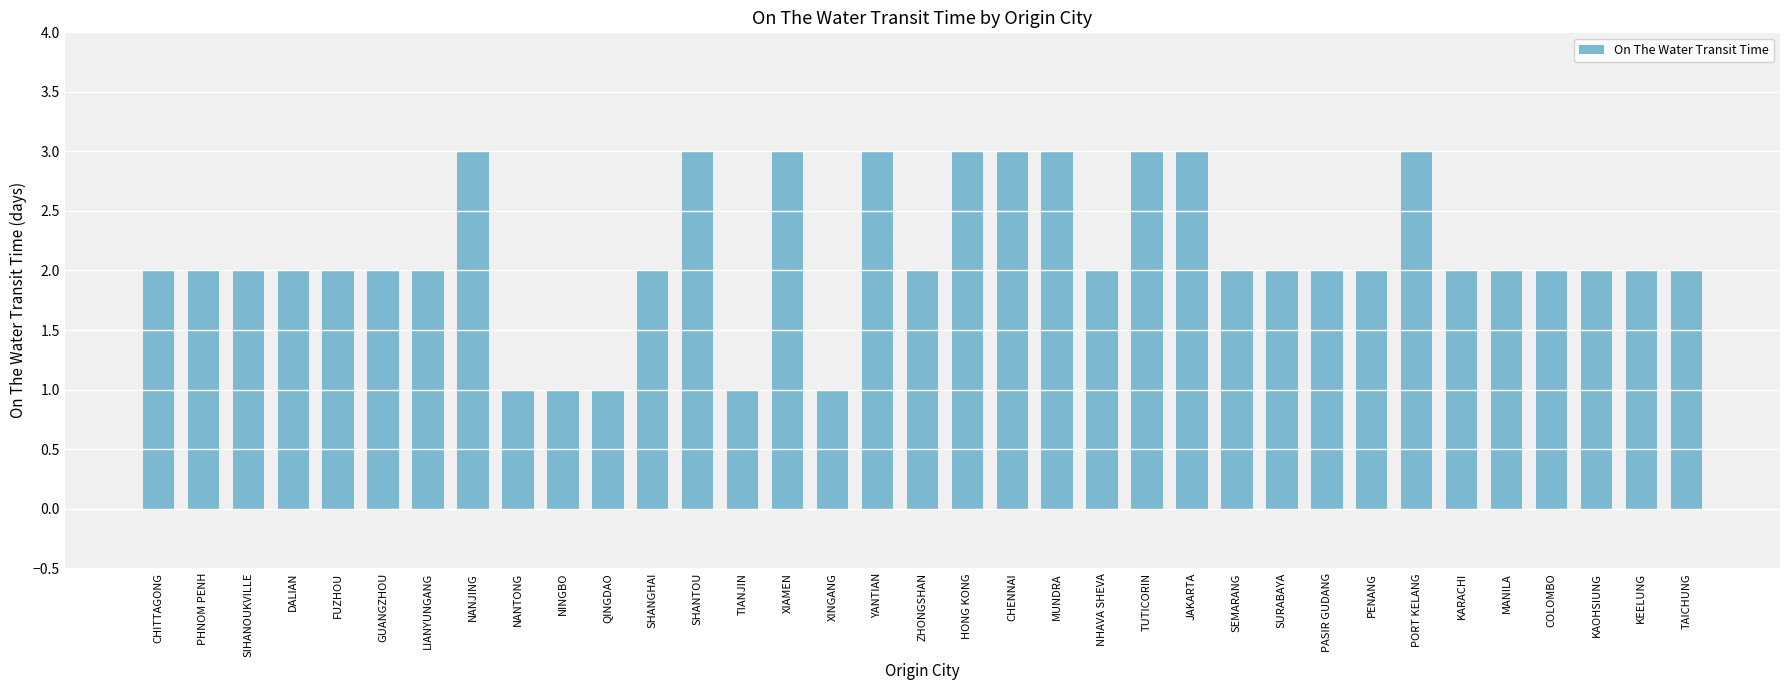

Count the number of data series in this chart.

1